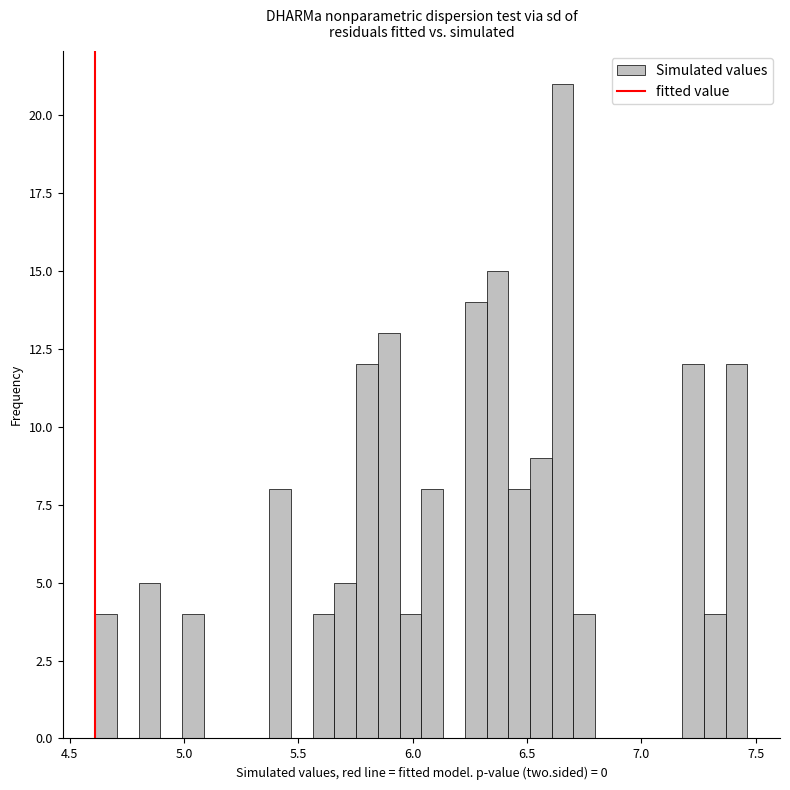

Around what value on the x-axis is the tallest bar? Give the approximate position of its centre, as read against the axis.

6.65